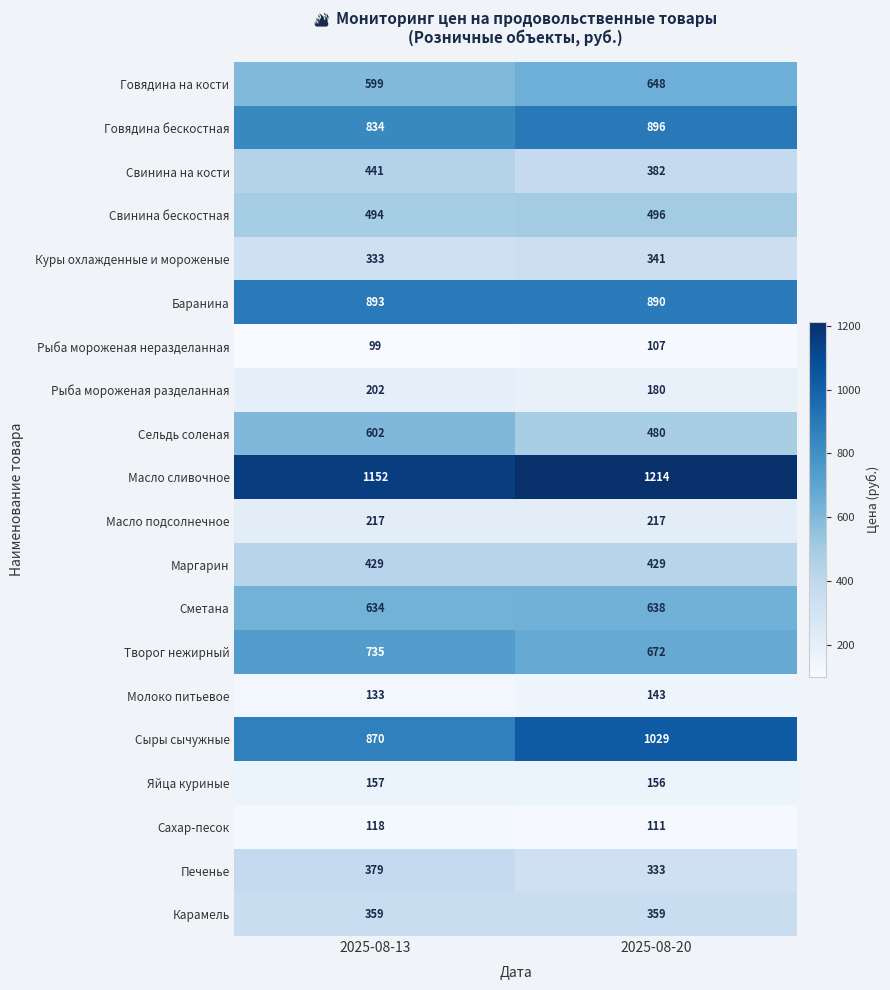

Which category has the lowest value in the Свинина бескостная series?

2025-08-13